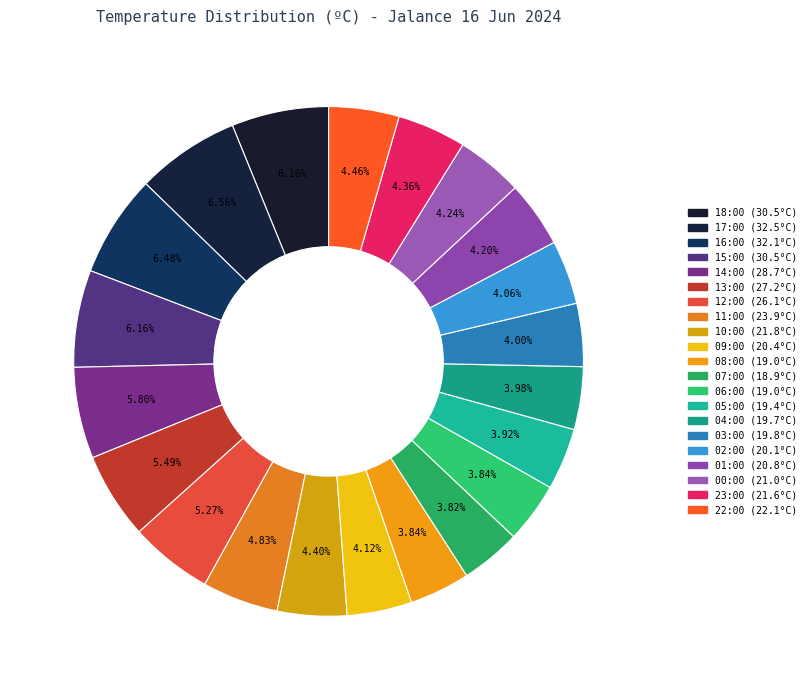

How many segments does this pie chart have?

21